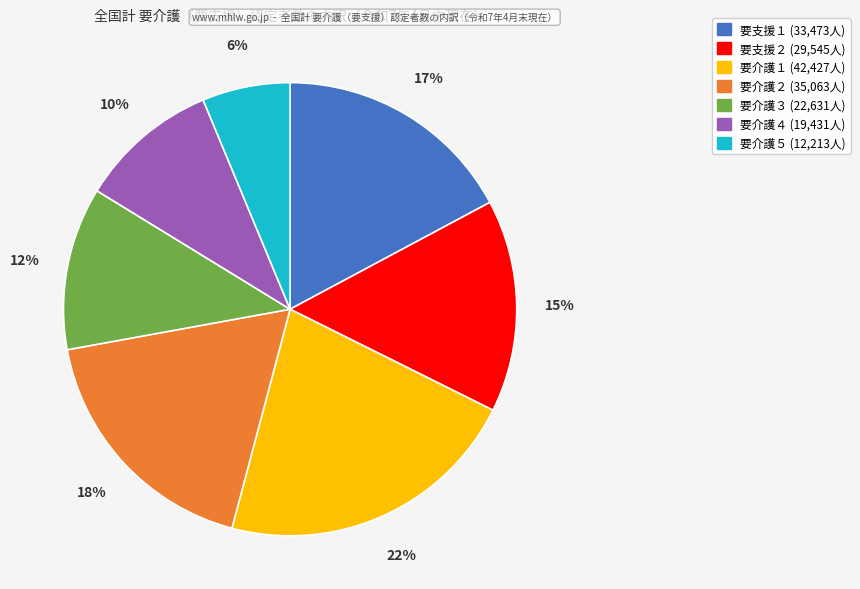

Rank the categories by value from highest to lowest.

要介護１, 要介護２, 要支援１, 要支援２, 要介護３, 要介護４, 要介護５